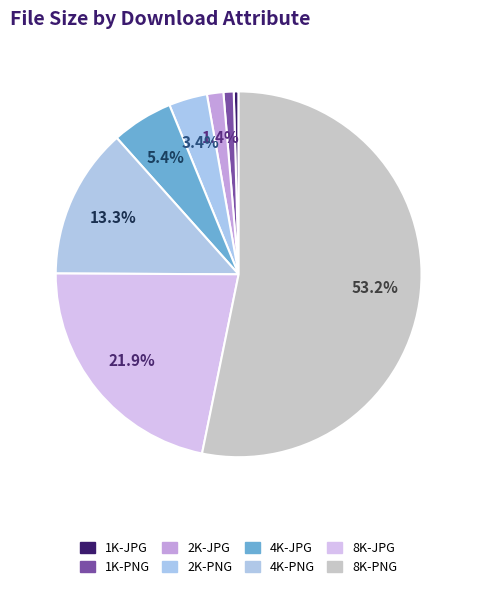

Count the number of slices in the pie.

8